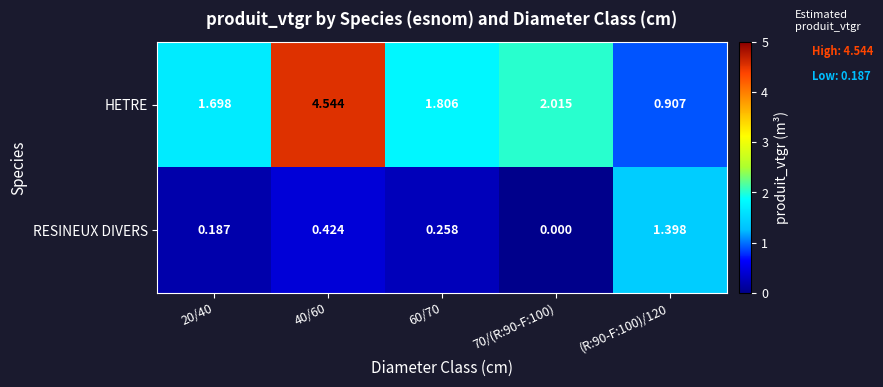

Rank the series by their maximum value, from lowest to highest.

RESINEUX DIVERS, HETRE